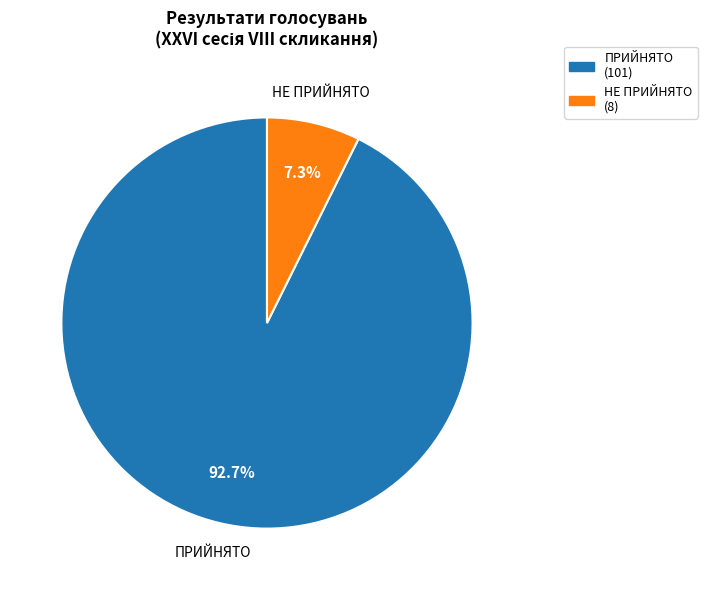

To the nearest percent, what is the average slice percentage?

50%